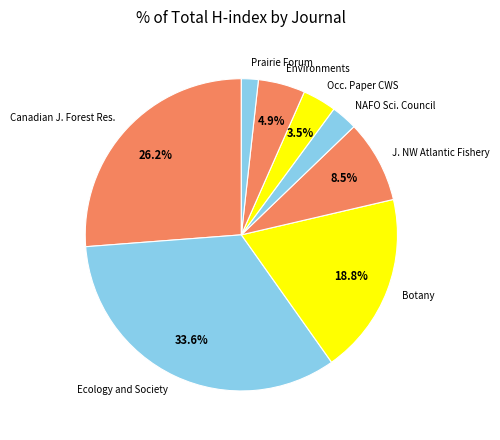

What is the ratio of the value at Botany to the value at Occ. Paper CWS?

5.4